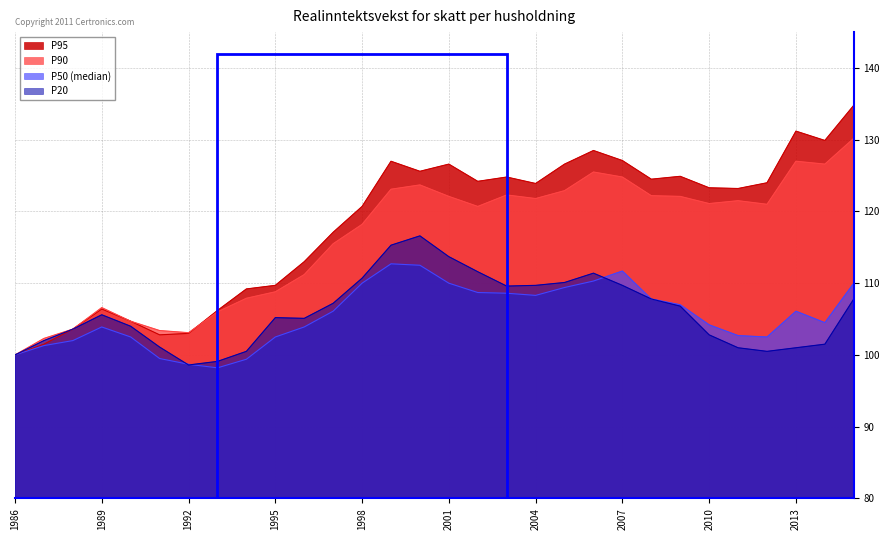

Count the number of data series in this chart.

4